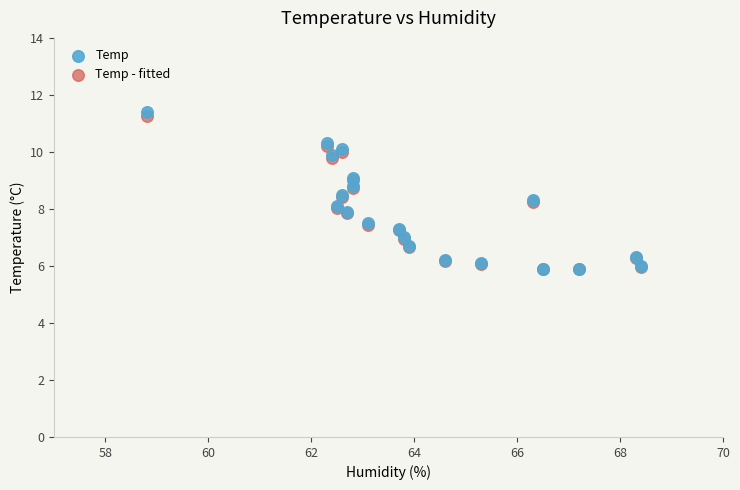

Which series has the widest spread of Y values?

Temp